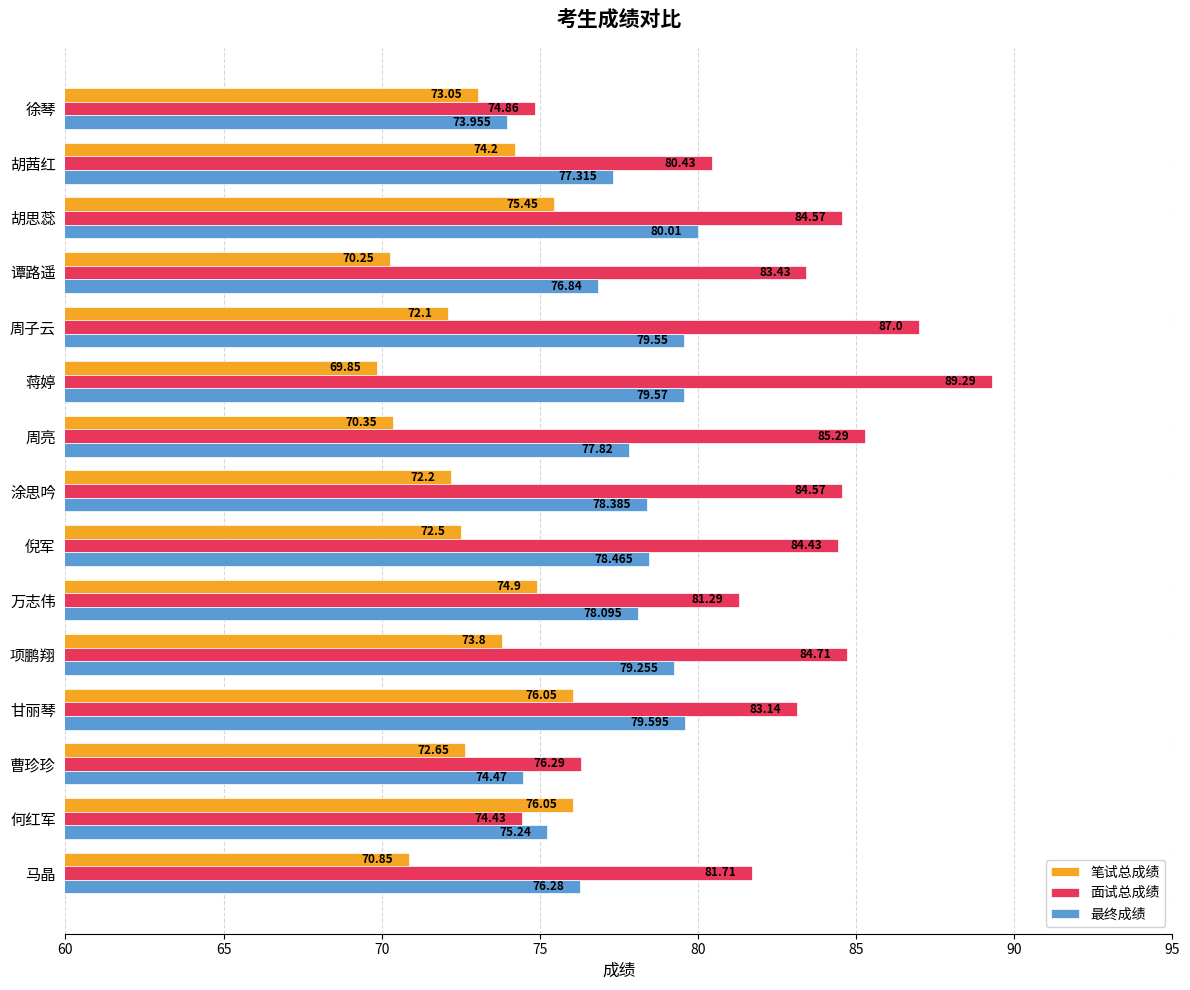

Count the number of categories in the chart.

15